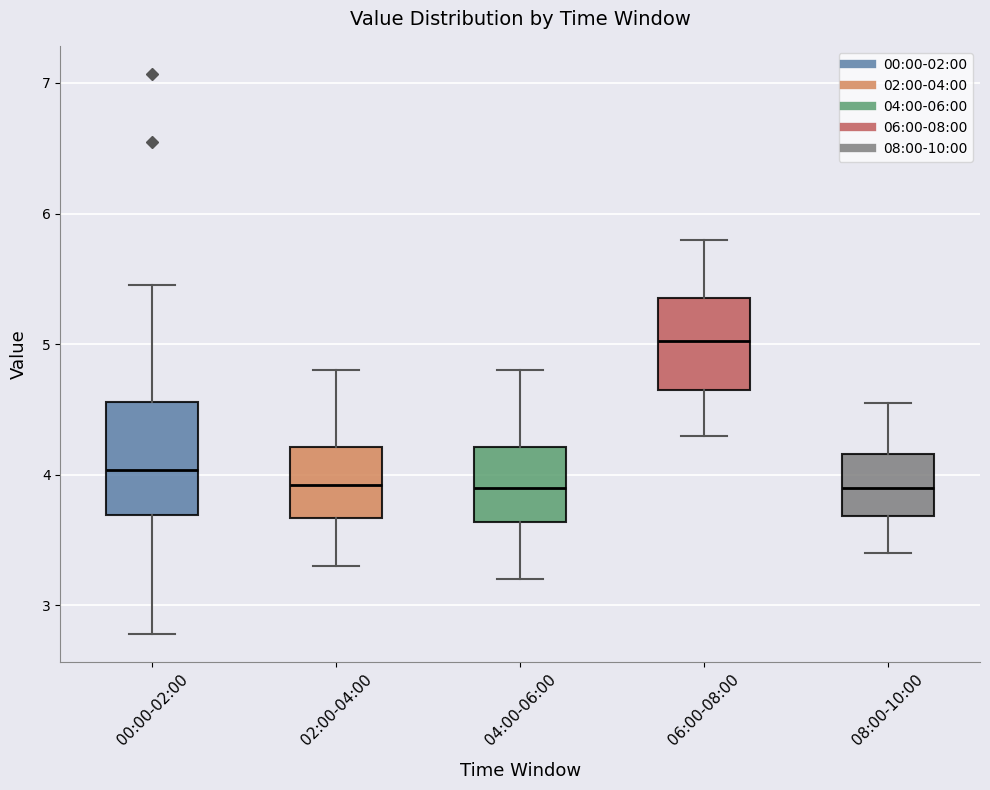

Reading left to right, read every box against the y-axis: the position of its median line, the range the box covers, and the ends of its whiskers. The values are not printed on the chart, so give them approximately, as read against the axis.

00:00-02:00: median 4.0, box 3.7 to 4.6, whiskers 2.8 to 5.5
02:00-04:00: median 3.9, box 3.7 to 4.2, whiskers 3.3 to 4.8
04:00-06:00: median 3.9, box 3.6 to 4.2, whiskers 3.2 to 4.8
06:00-08:00: median 5.0, box 4.7 to 5.4, whiskers 4.3 to 5.8
08:00-10:00: median 3.9, box 3.7 to 4.2, whiskers 3.4 to 4.6